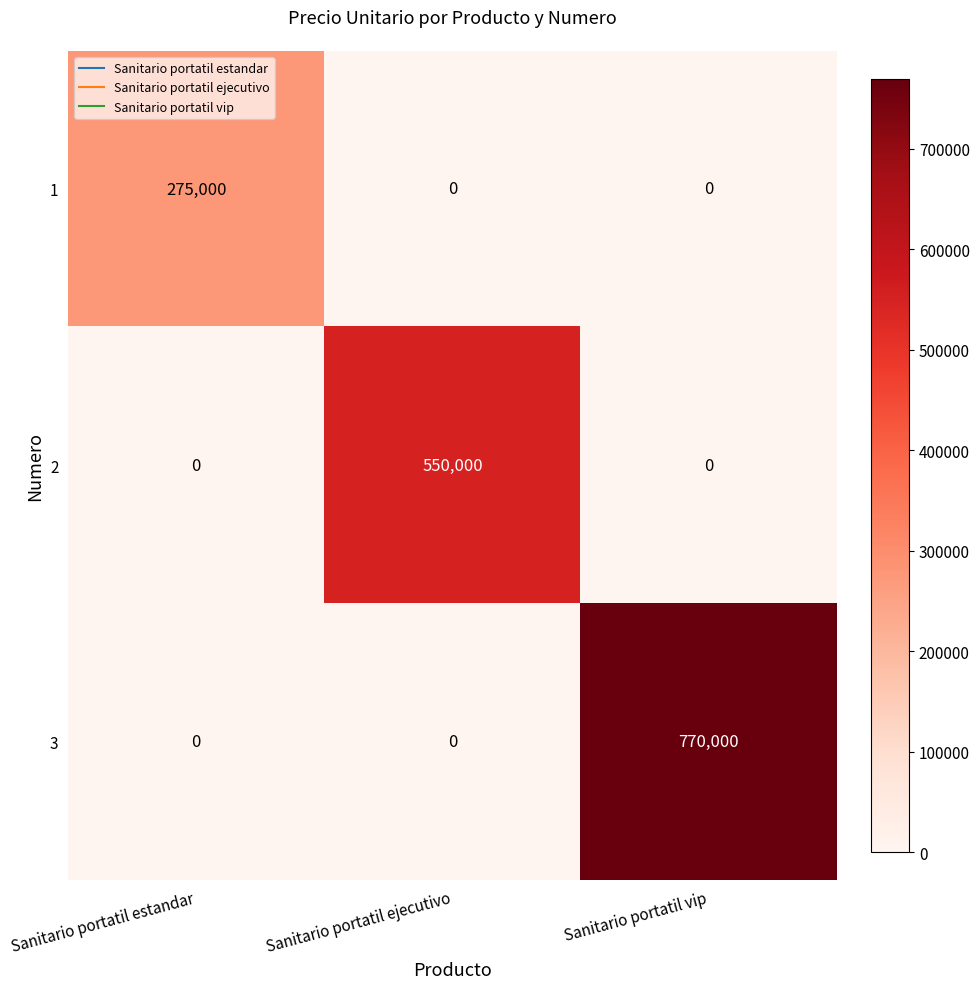

Count the number of data series in this chart.

3